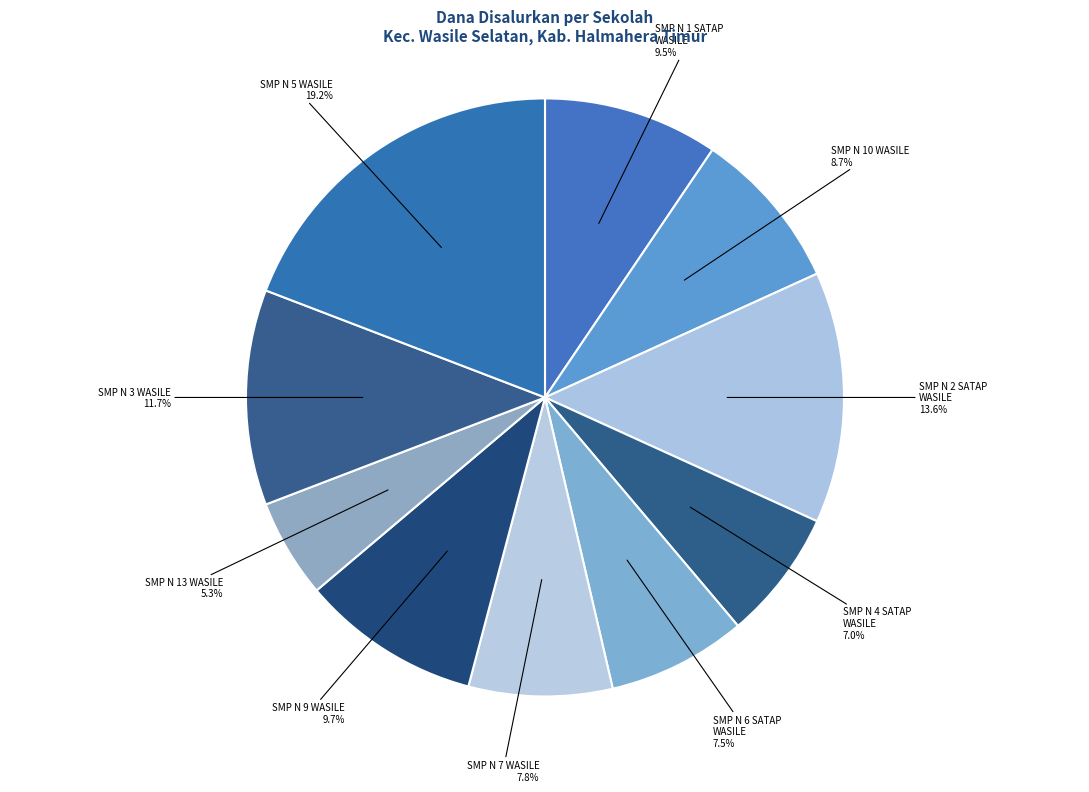

Count the number of slices in the pie.

10